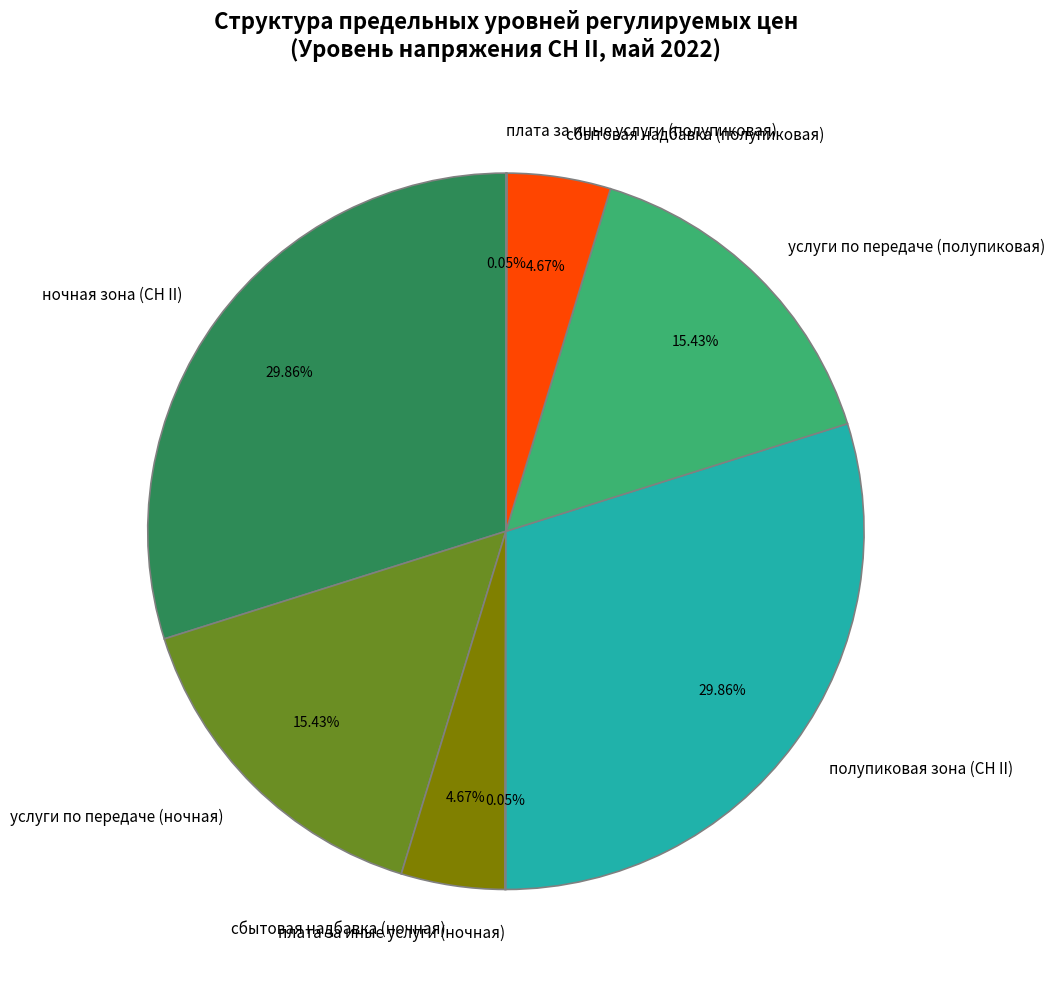

To the nearest percent, what portion does услуги по передаче (полупиковая) represent?

15%